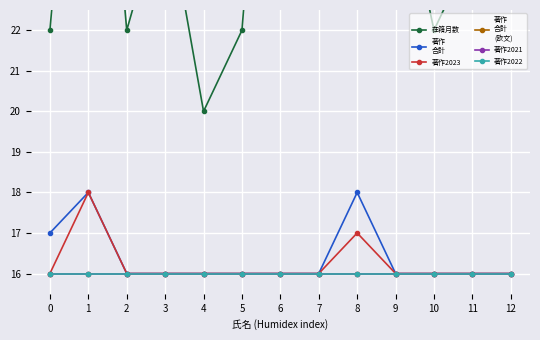

At how many categories does at least one series exceed 29?

3